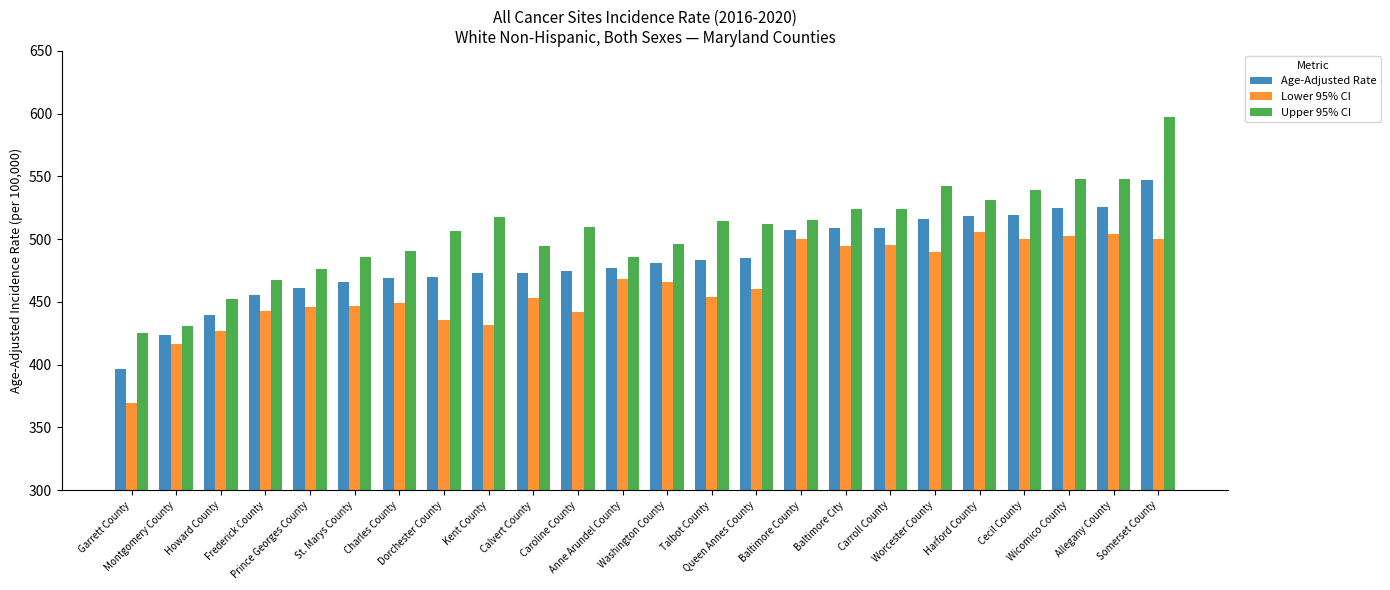

What is the smallest value displayed?

369.2